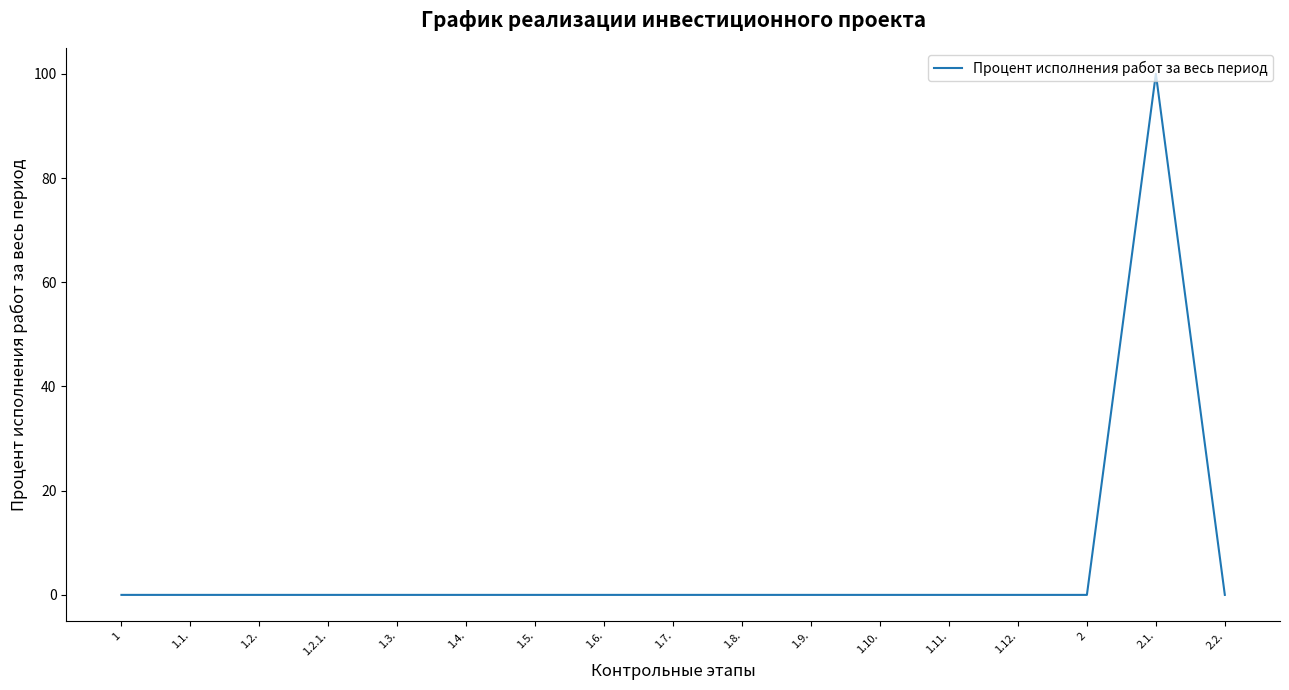

What is the sum of all values?

100